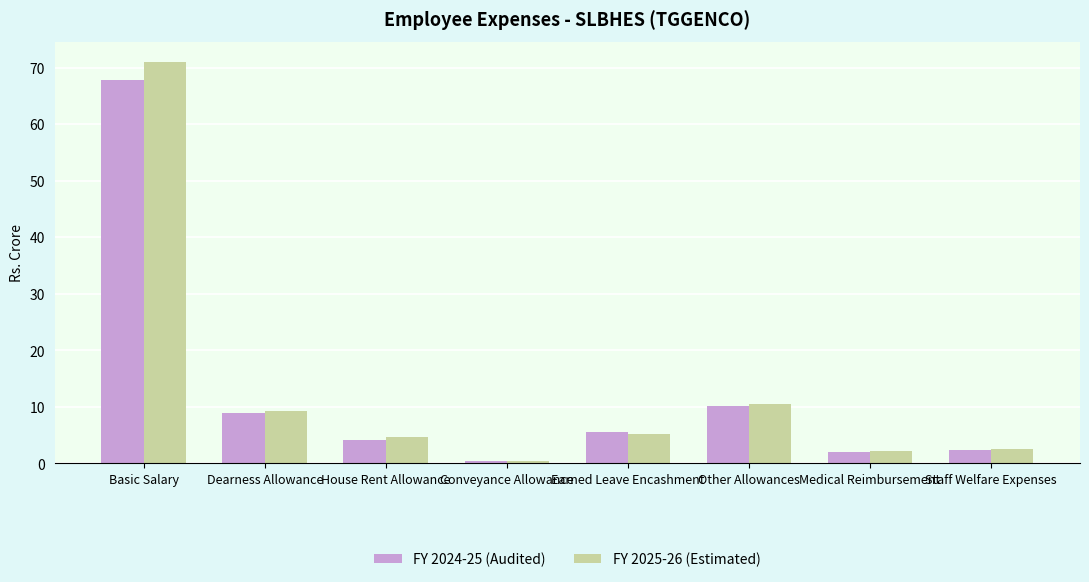

At which label is FY 2025-26 (Estimated) closest to 35?

Other Allowances